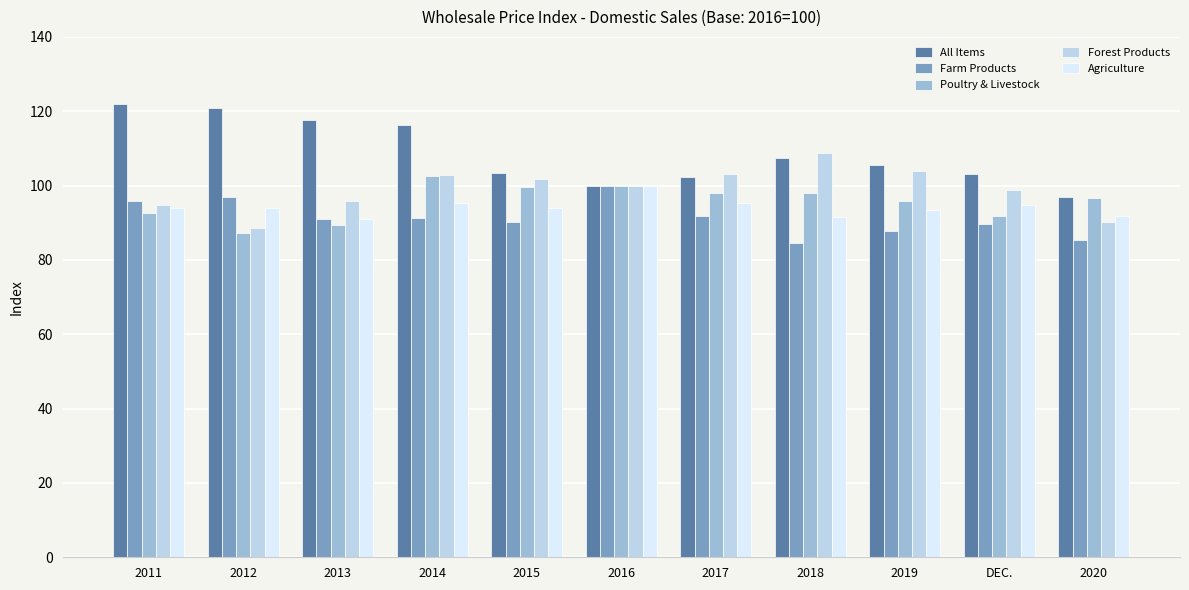

What is the value of the Poultry & Livestock bar at the 10th from the left?

91.8